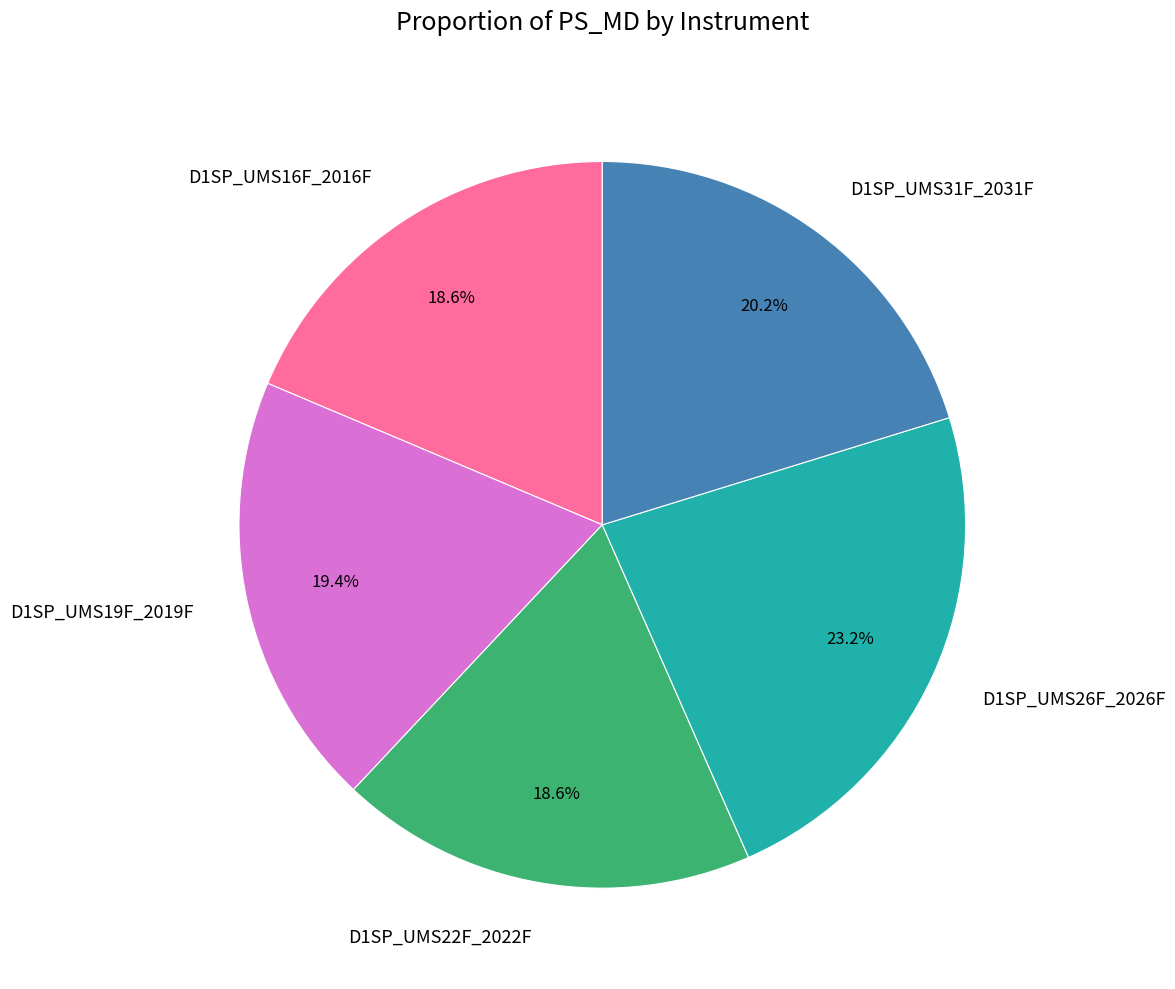

The D1SP_UMS22F_2022F slice represents 19% of the pie. True or false?

True